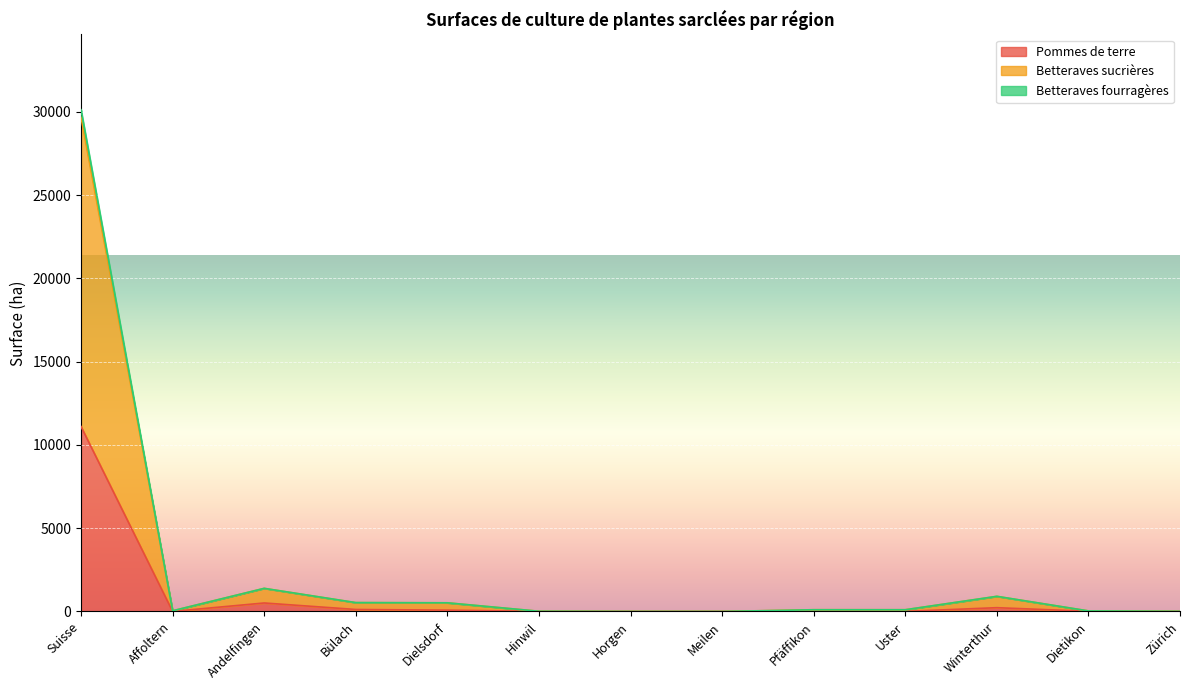

True or false: Betteraves sucrières and Pommes de terre cross at least once.

False